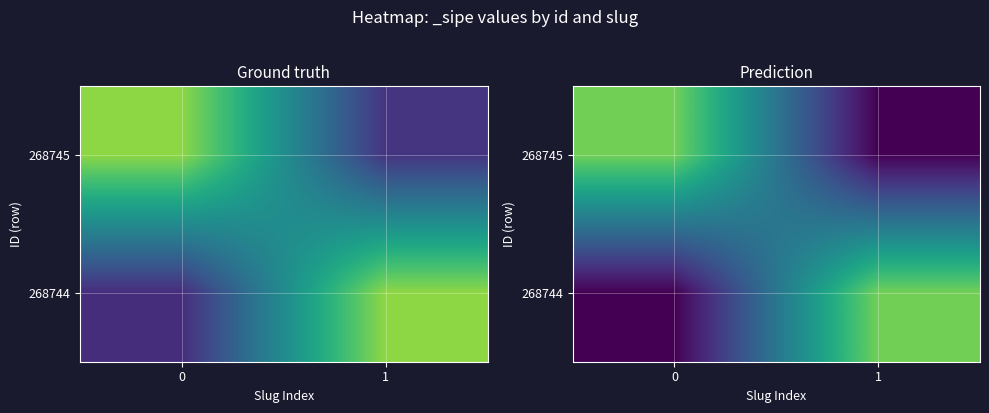

What is the difference between the highest and lowest values at 0?

1.1